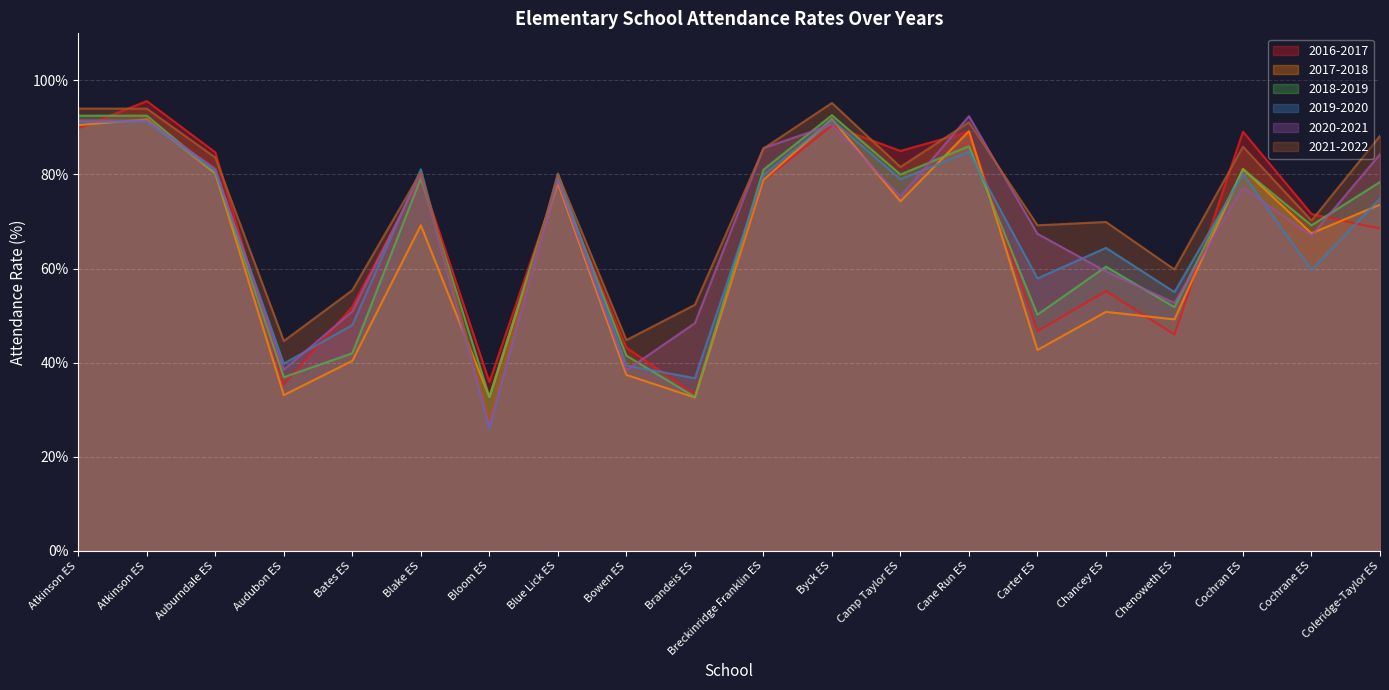

Is it true that 2016-2017 equals 19.6 at Bloom ES?

False